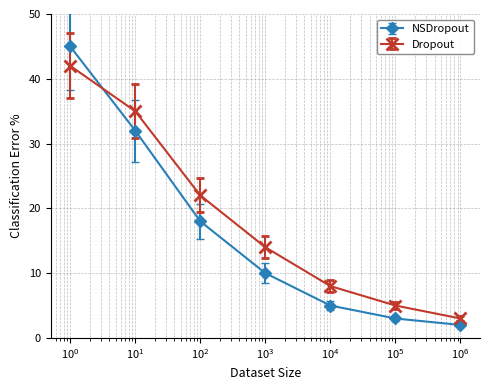

How many categories are shown in the chart?

7